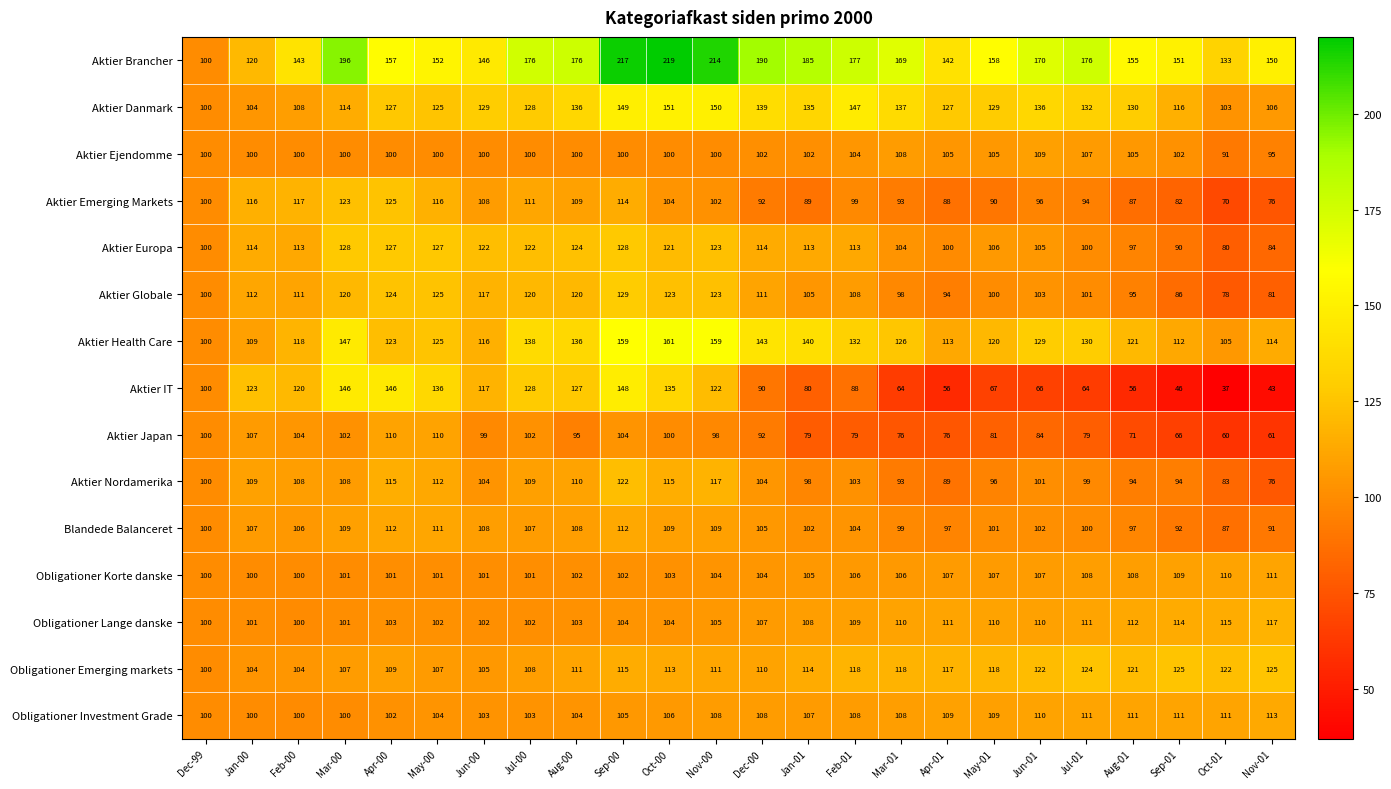

Is it true that Aktier Globale equals 94 at Apr-01?

True